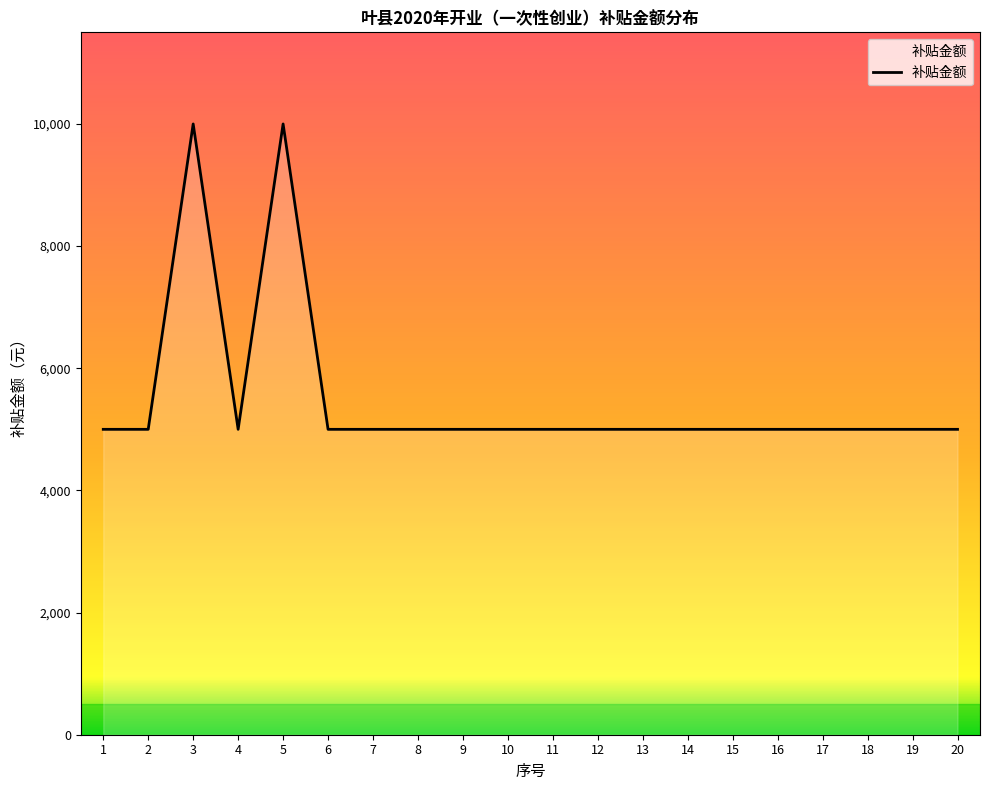

What is the change in value from 3 to 12?

-5000